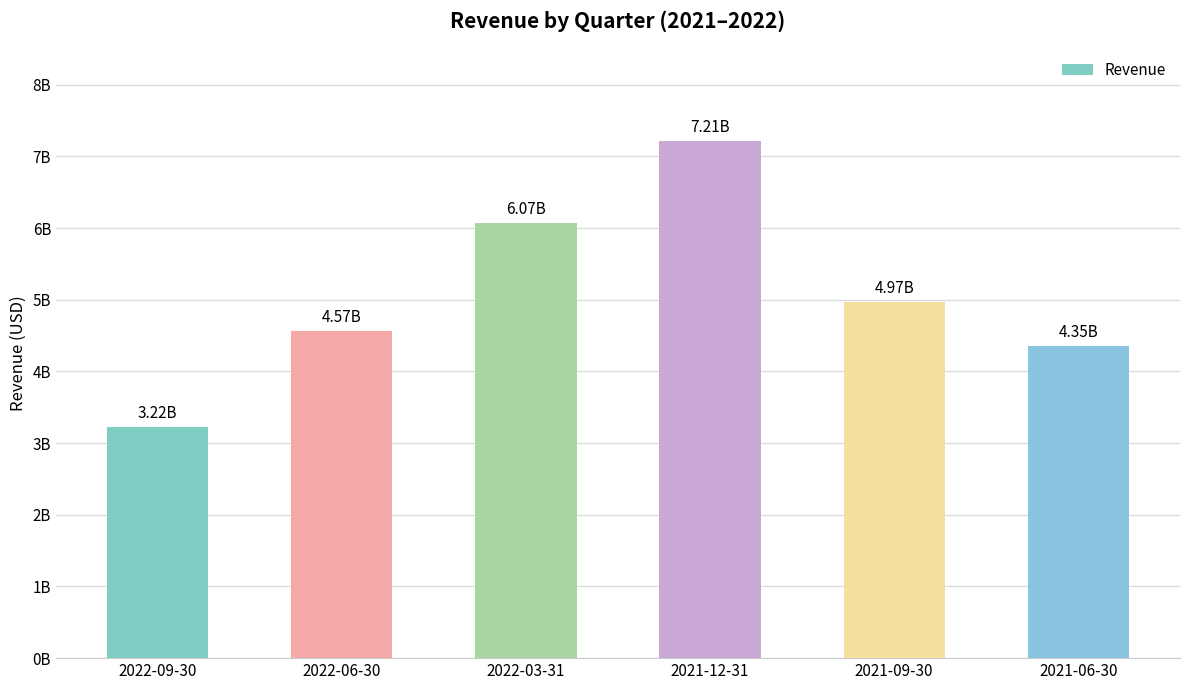

Approximately how many times larger is the value at 2022-06-30 compared to 2022-03-31?

0.8